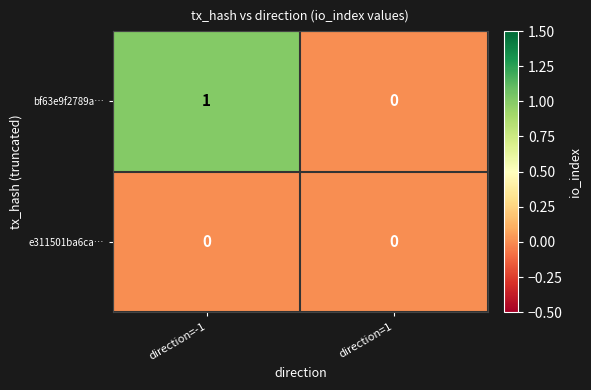

Rank the series by their maximum value, from lowest to highest.

e311501ba6ca…, bf63e9f2789a…